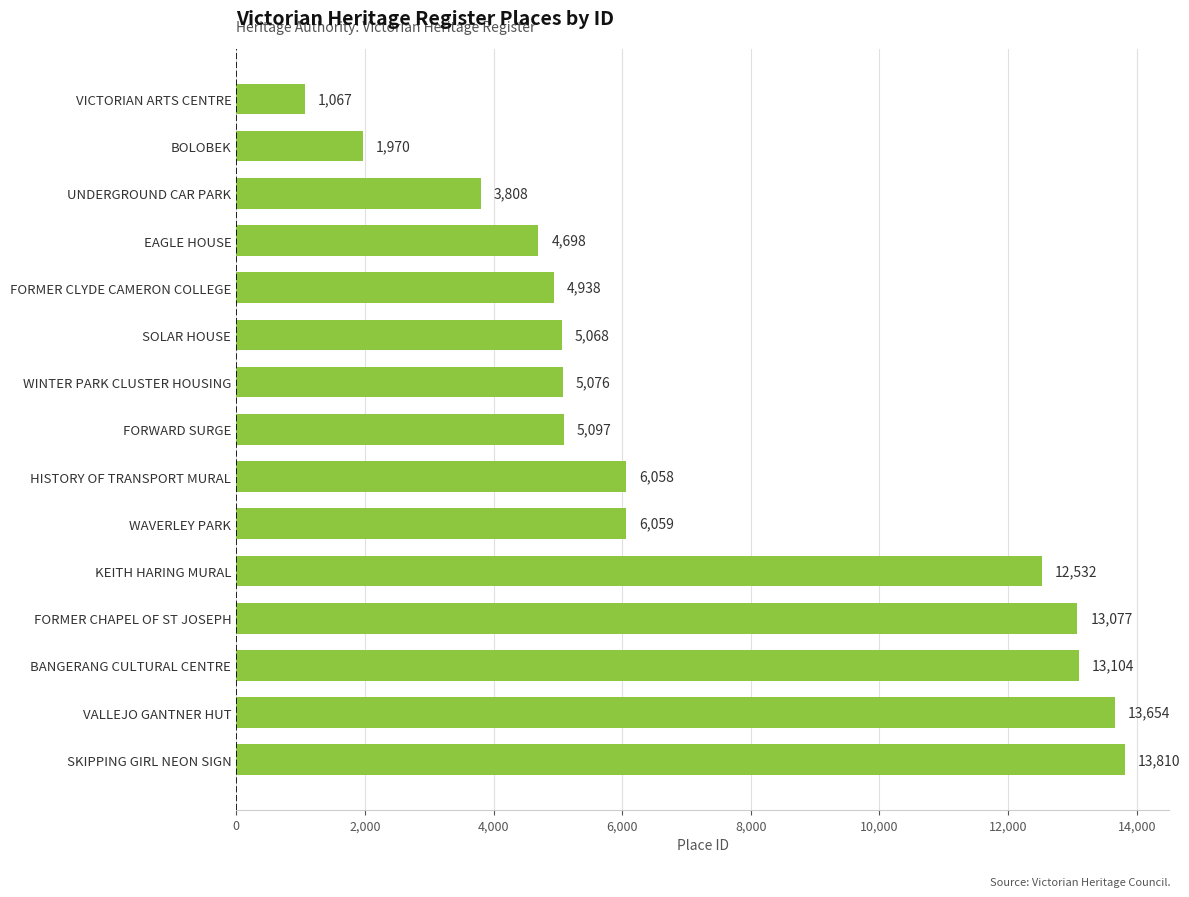

Reading bottom to top, what are all the values shown in this chart?

13810	13654	13104	13077	12532	6059	6058	5097	5076	5068	4938	4698	3808	1970	1067